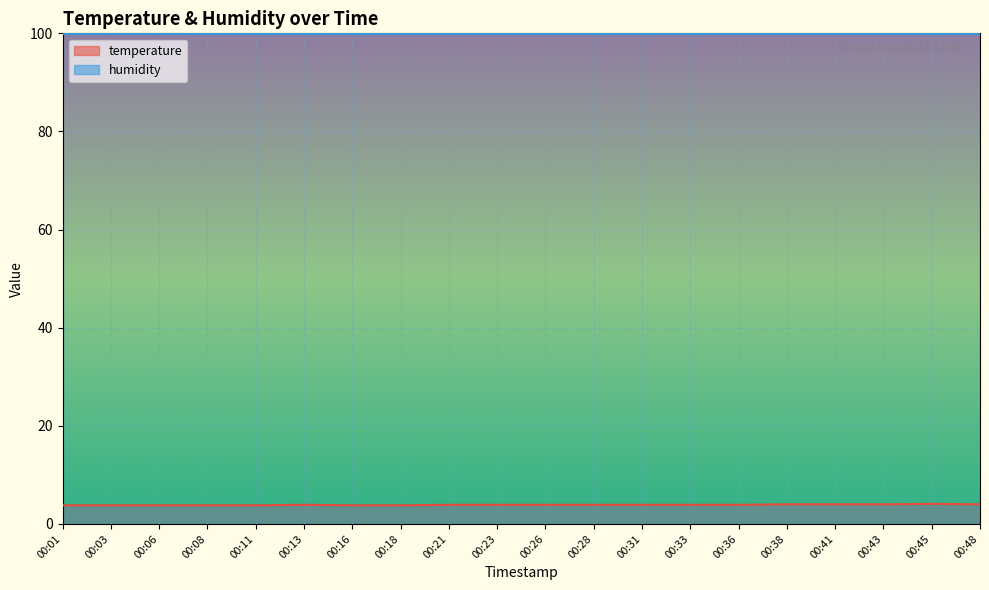

What is the smallest value displayed?

3.8